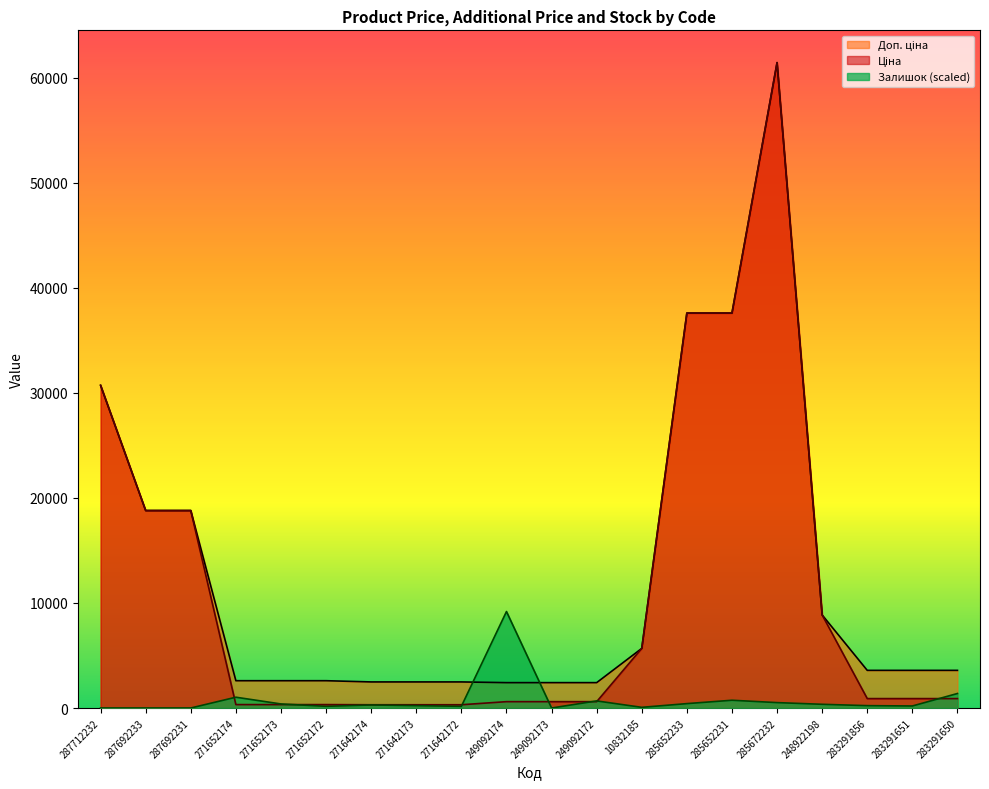

At which category is the sum across all series the highest?

285672232